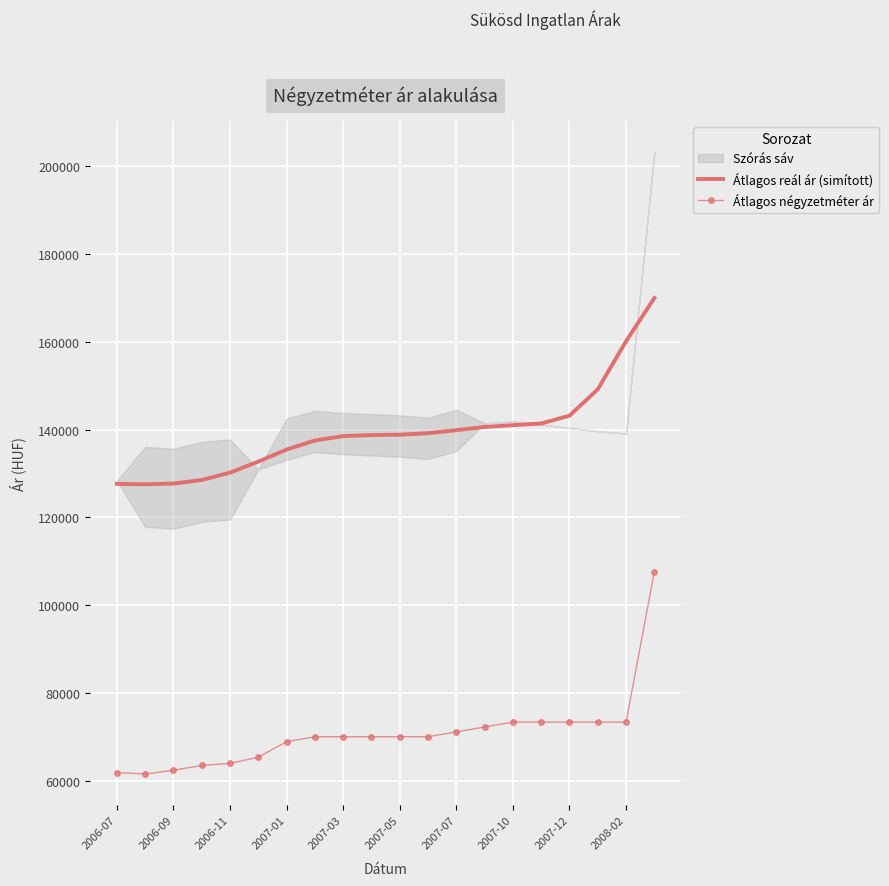

What position from the right is 15?

5